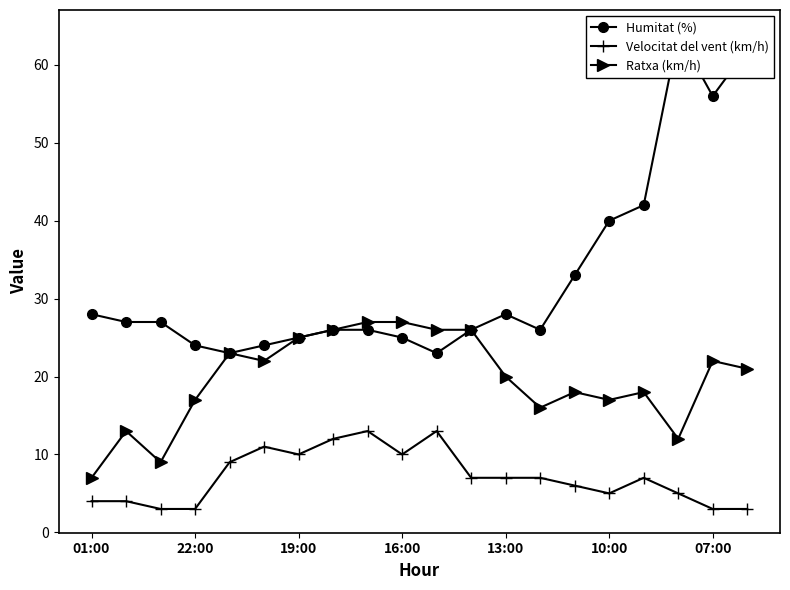

Which series has the largest total across all categories?

Humitat (%)